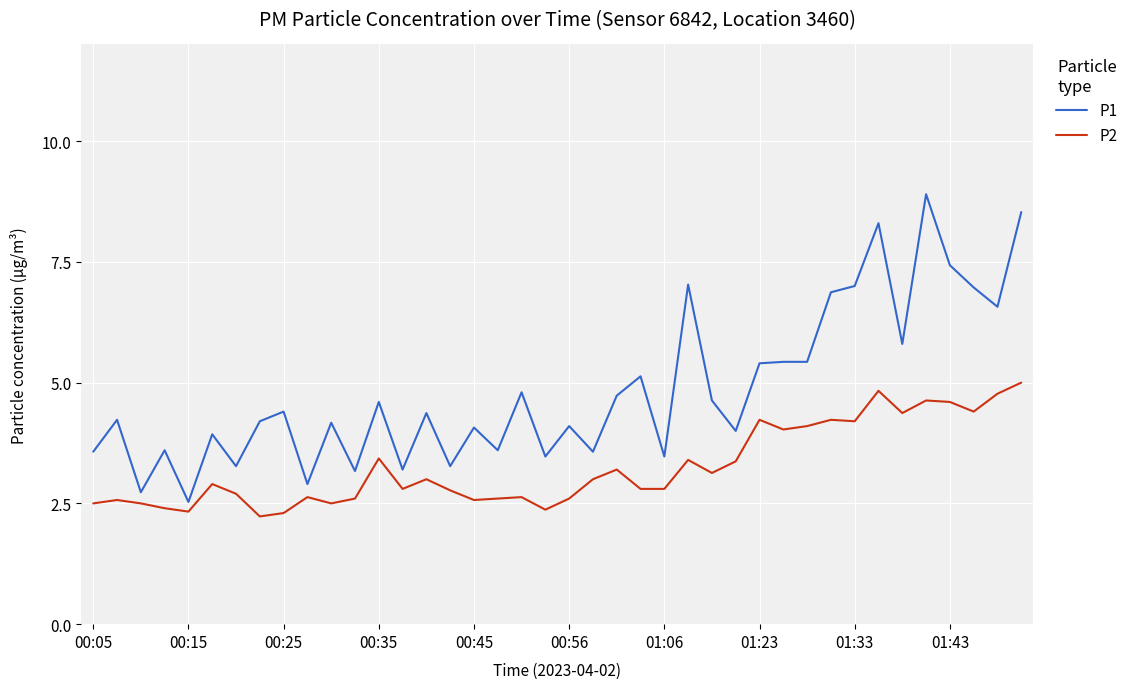

List the series in order of their peak value, highest first.

P1, P2